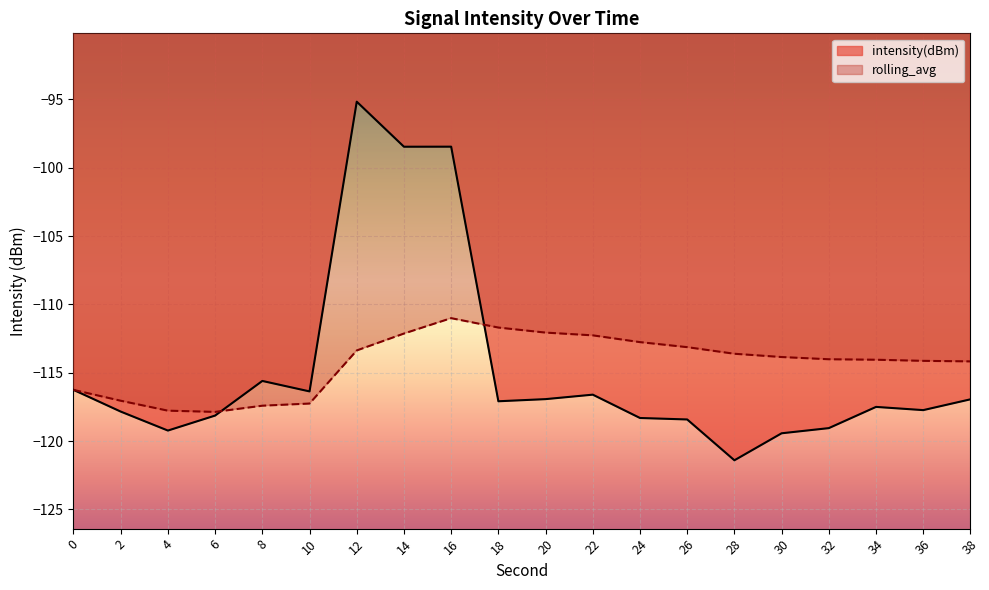

At which label does intensity(dBm) reach its peak?

12